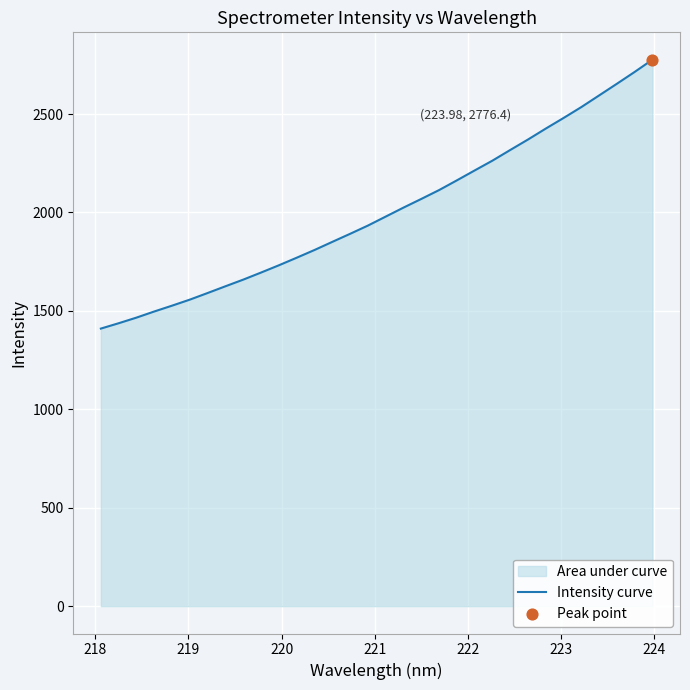

What is the smallest value displayed?

1410.2